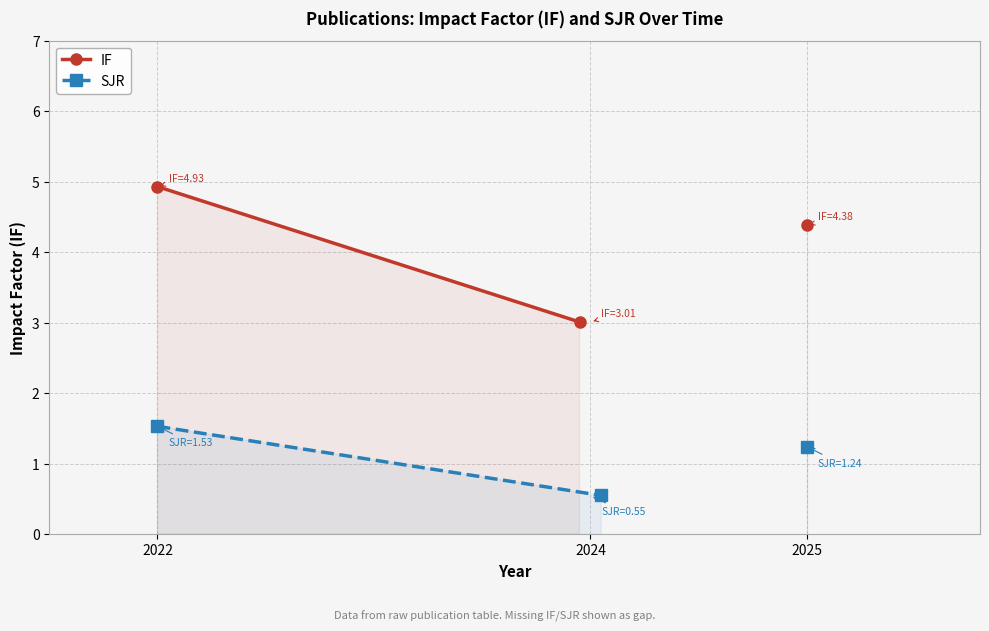

Which category has the highest value in the SJR series?

2022